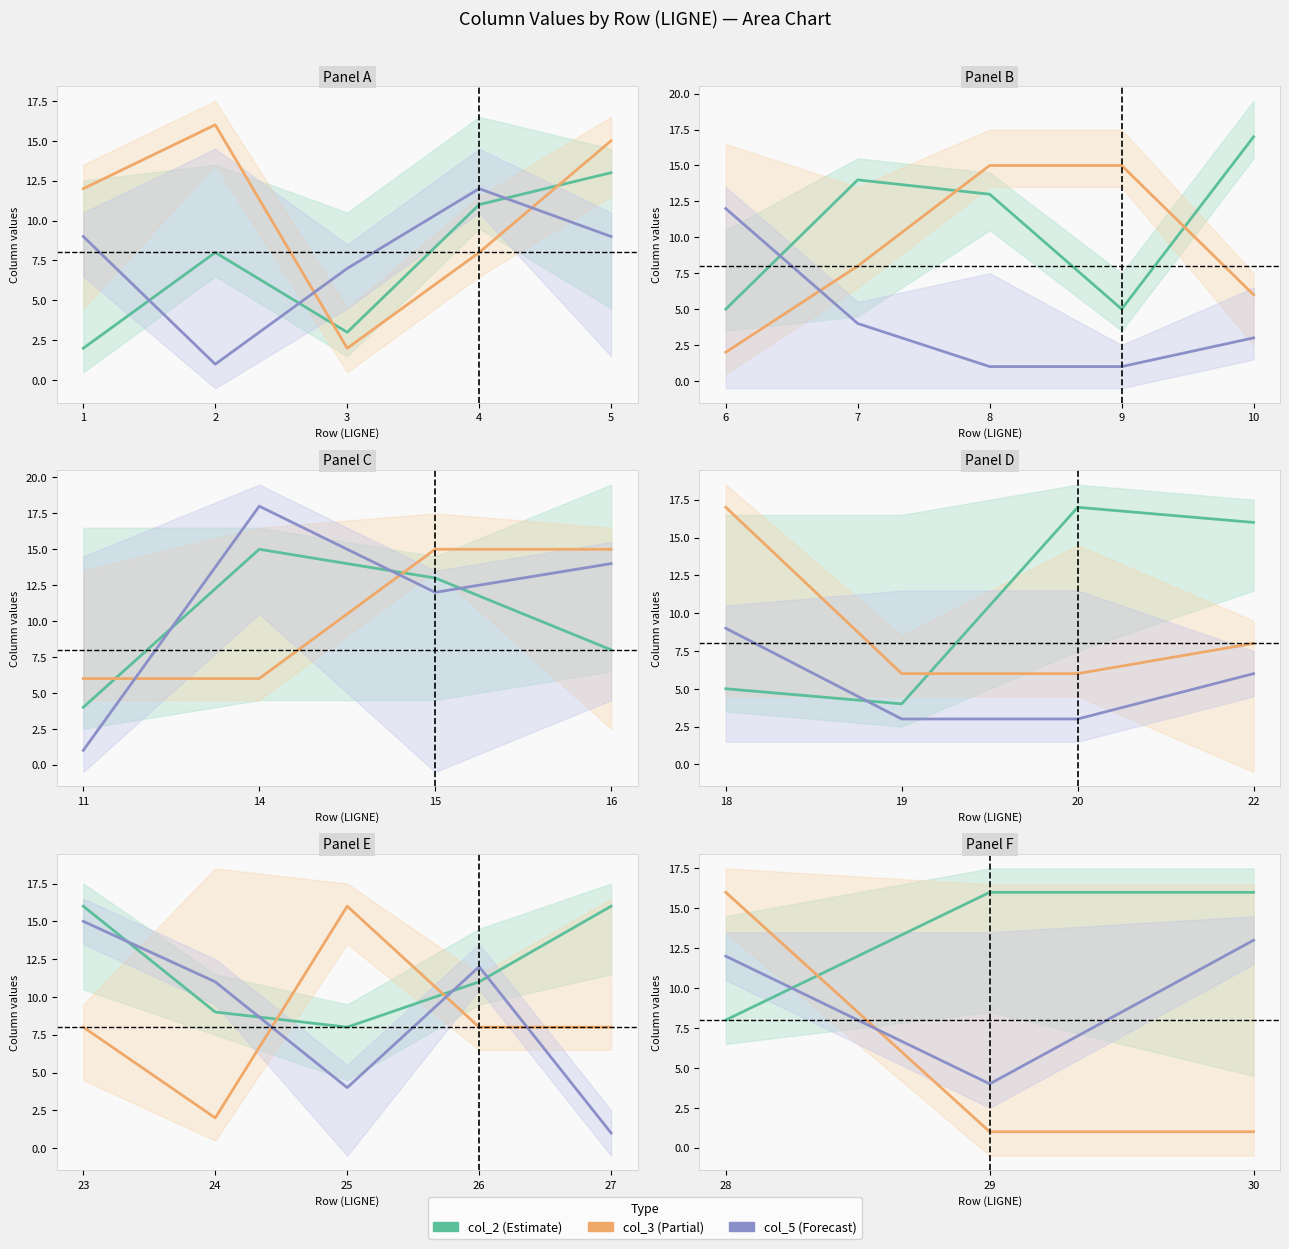

What is the average value of the col_5 series?

10